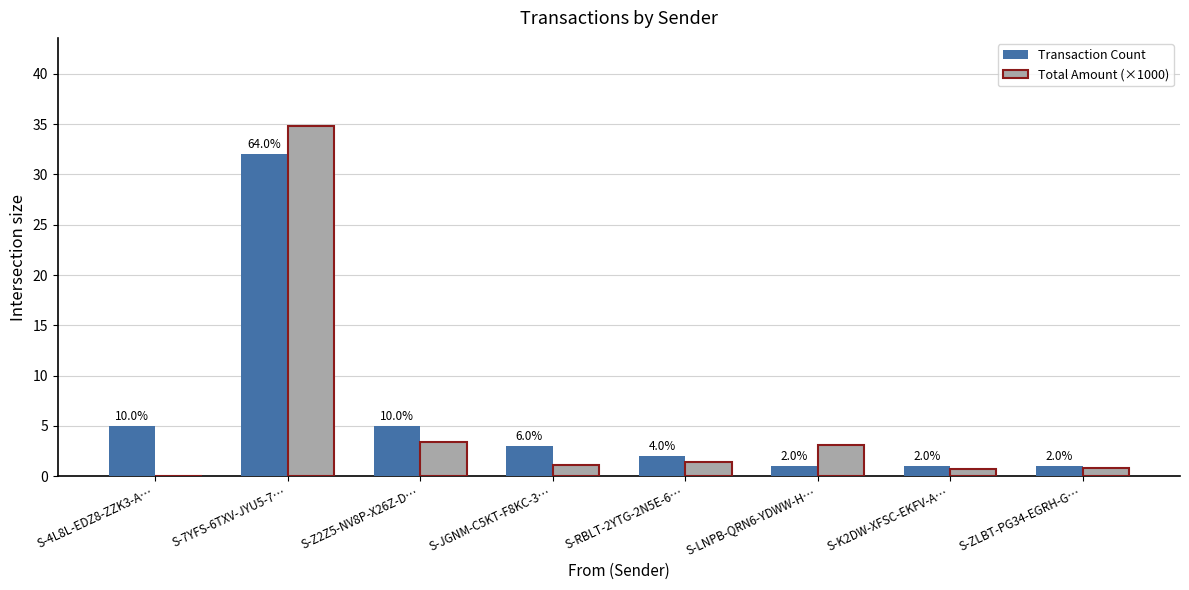

What are all the series names shown in the legend?

Transaction Count, Total Amount (×1000)